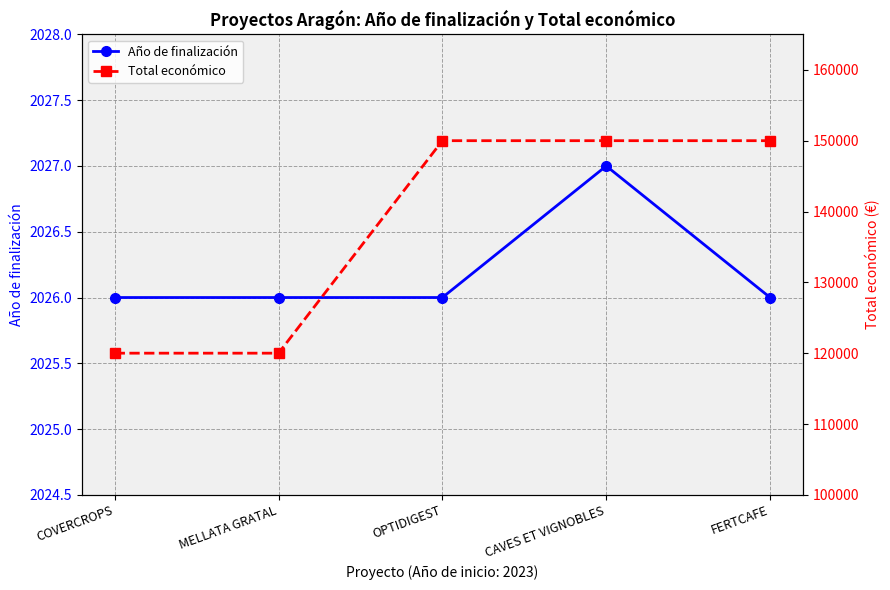

Is the value of Total económico at COVERCROPS greater than the value of Año de finalización at COVERCROPS?

Yes